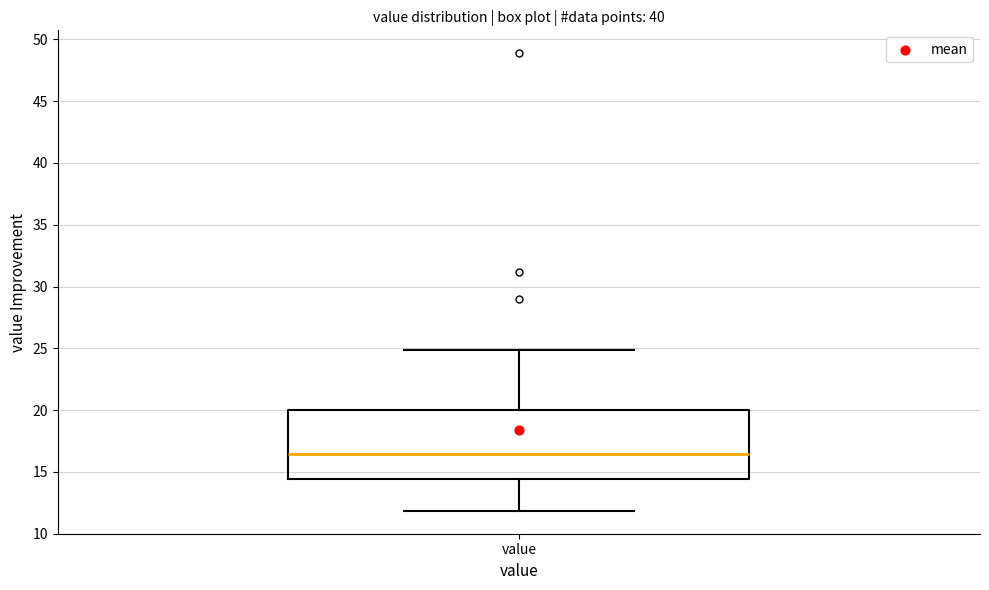

Read this box plot against the y-axis: the position of the median line, the range covered by the box, and the ends of both whiskers. The values are not printed on the chart, so give them approximately, as read against the axis.

median 16.5, box 14.5 to 20.0, whiskers 12.0 to 25.0